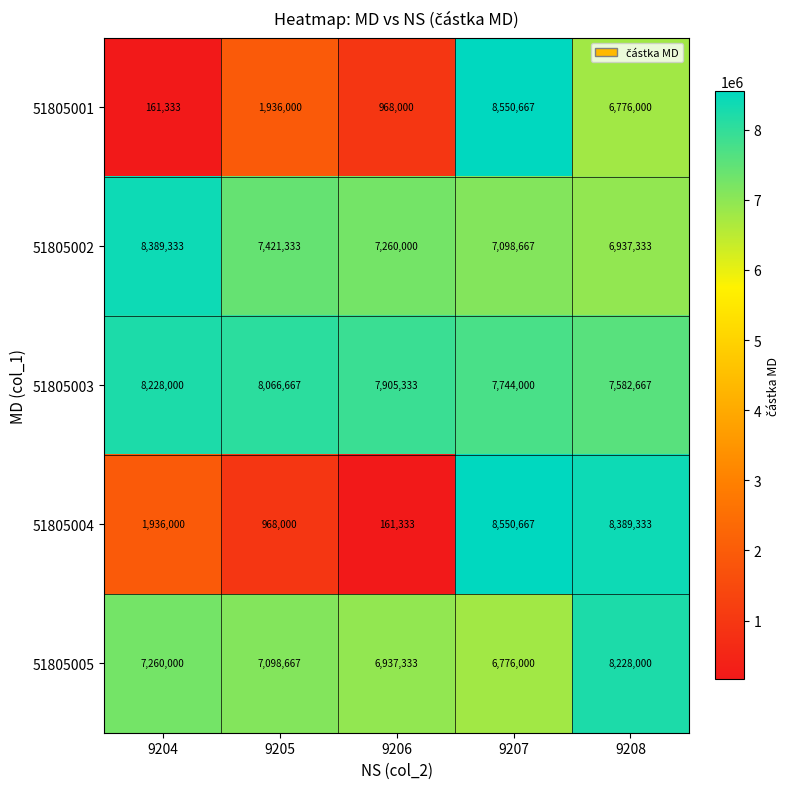

Between 9204 and 9207, which series saw the biggest shift?

51805001